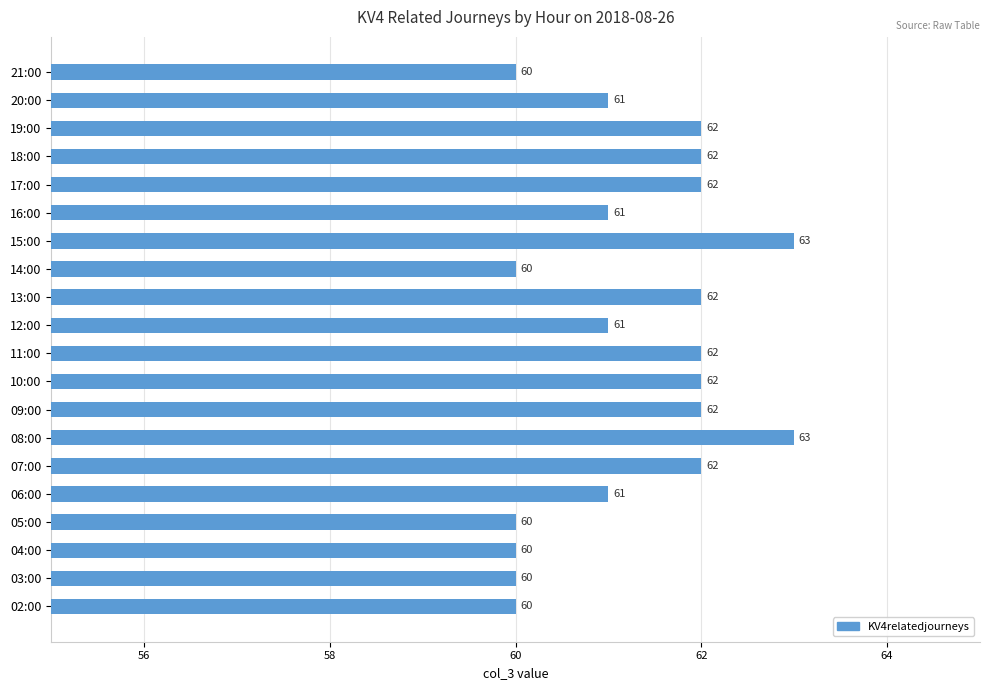

Reading bottom to top, list all the values displayed in this chart.

60	60	60	60	61	62	63	62	62	62	61	62	60	63	61	62	62	62	61	60